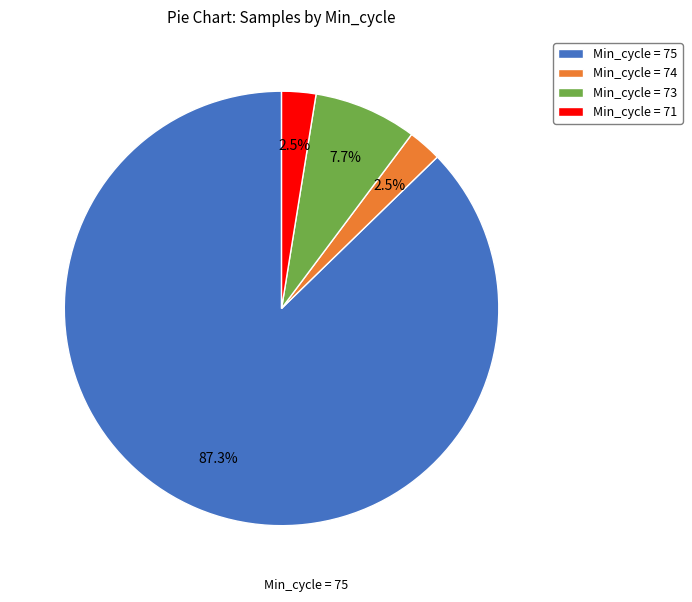

Which category has the biggest portion of the pie?

Min_cycle = 75